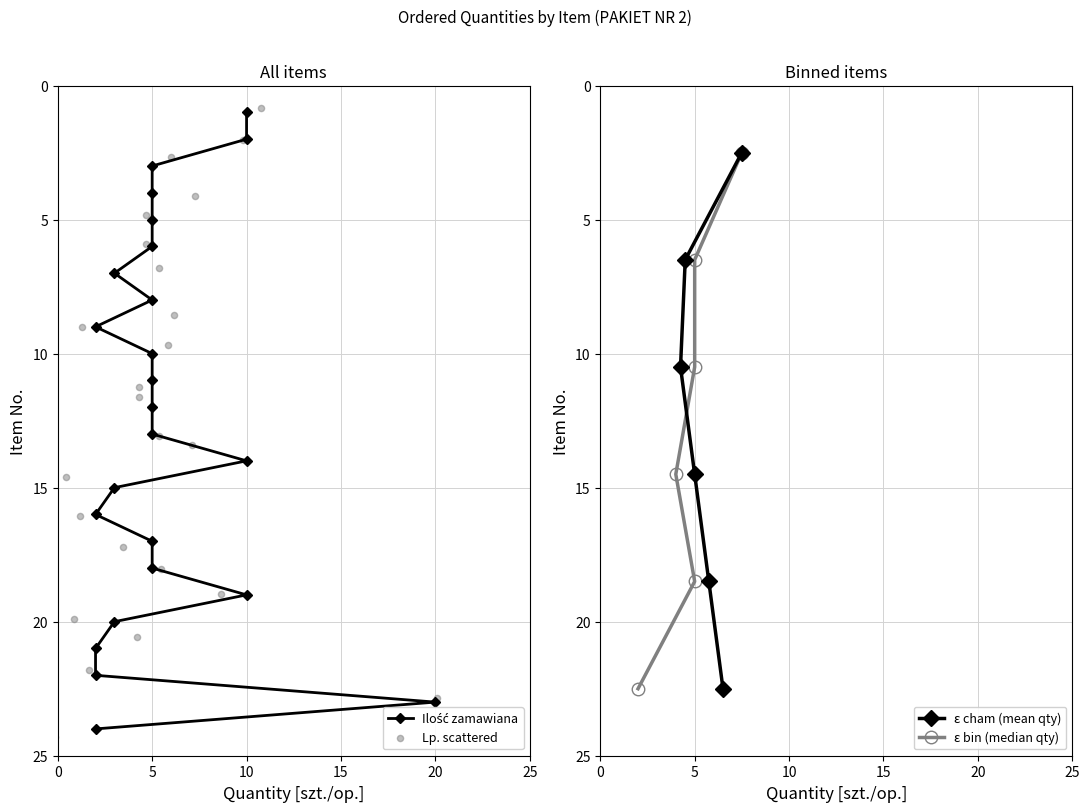

What is the value of the ε cham (mean qty) point at the 4th from the left?

18.5